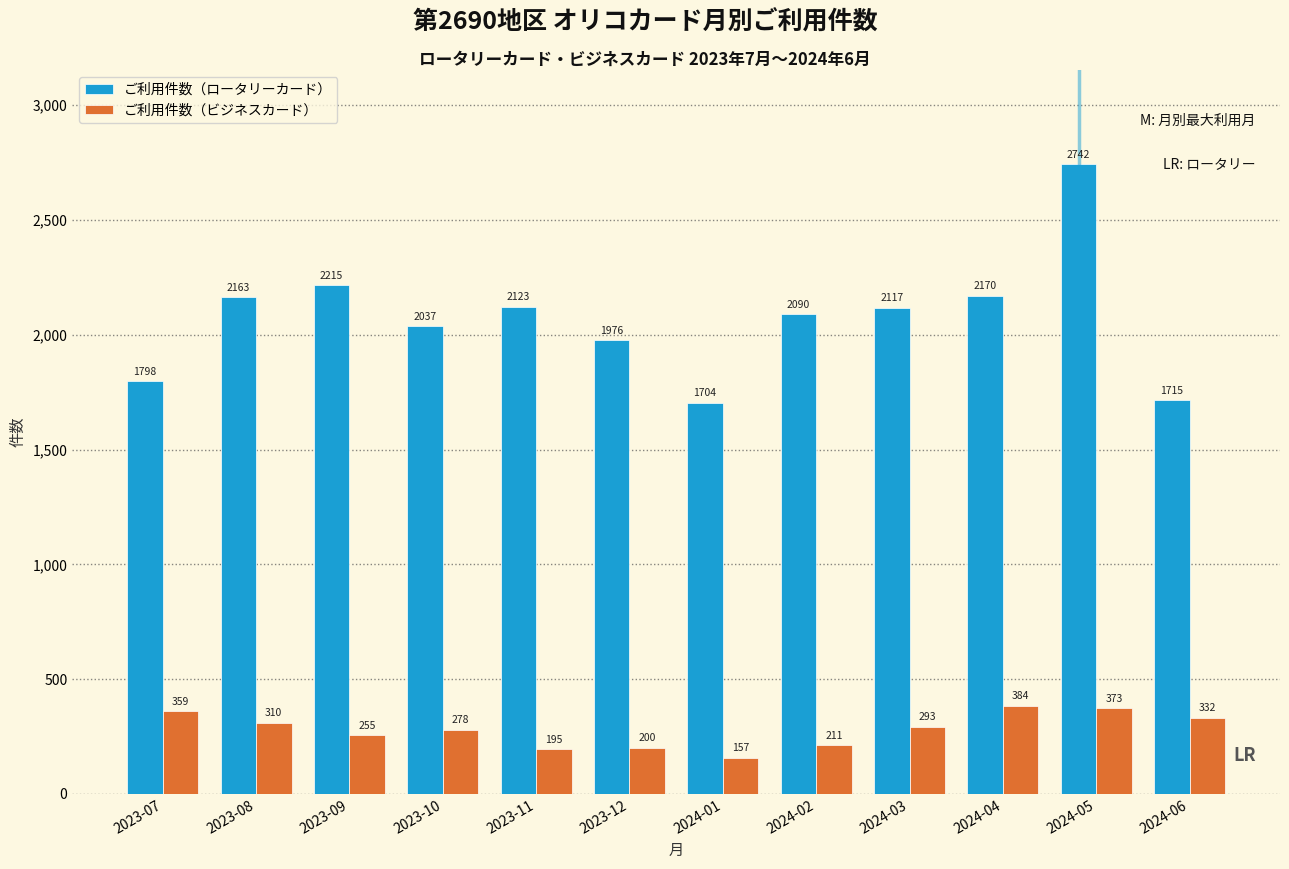

Reading left to right, list all the values displayed in this chart.

ご利用件数（ロータリーカード）: 1798	2163	2215	2037	2123	1976	1704	2090	2117	2170	2742	1715
ご利用件数（ビジネスカード）: 359	310	255	278	195	200	157	211	293	384	373	332